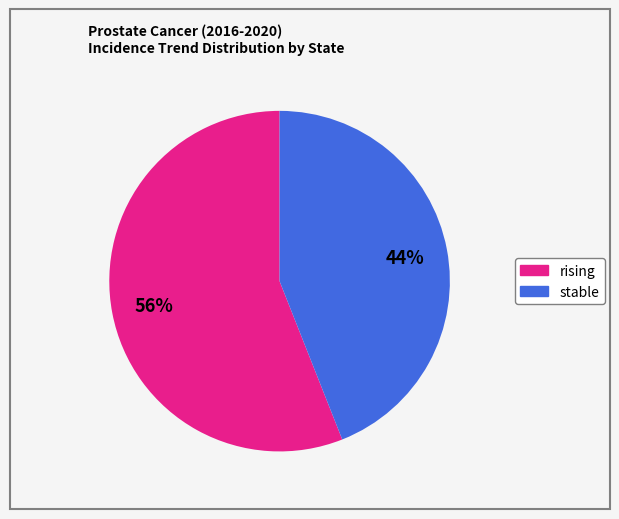

Which category accounts for the majority?

rising